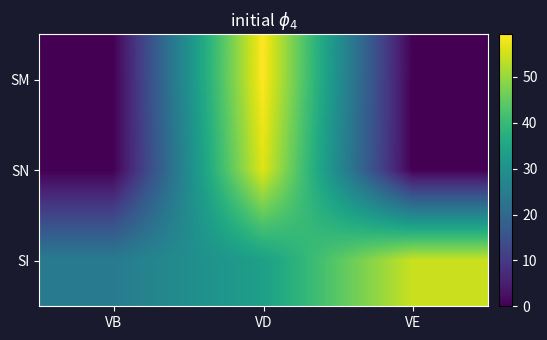

At which category is the sum across all series the highest?

VD